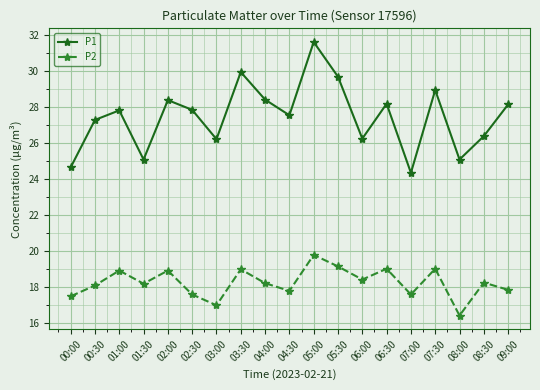

How many distinct data groups are displayed?

2